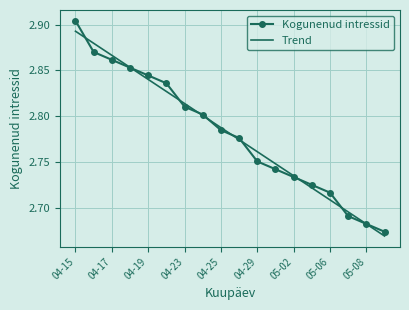

Which series has the largest range (max minus min)?

Kogunenud intressid